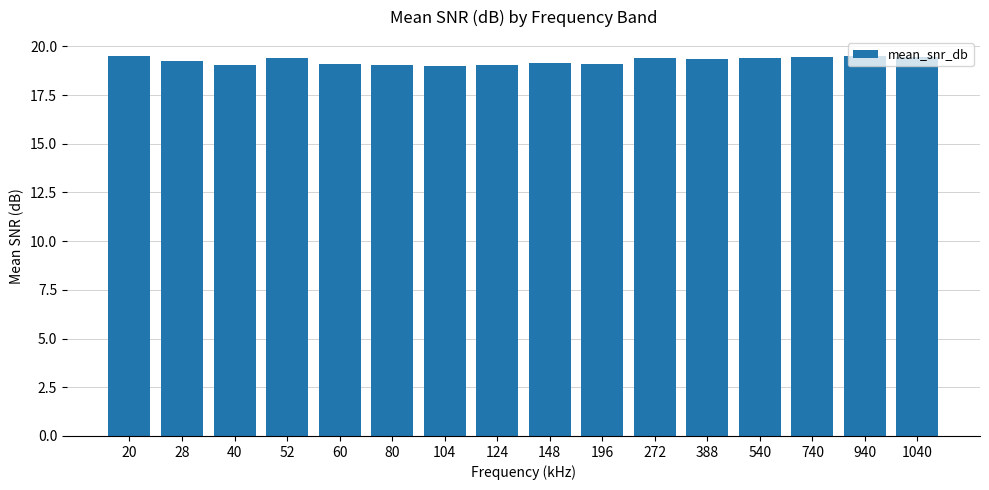

What is the change in value from 104 to 740?

+0.5